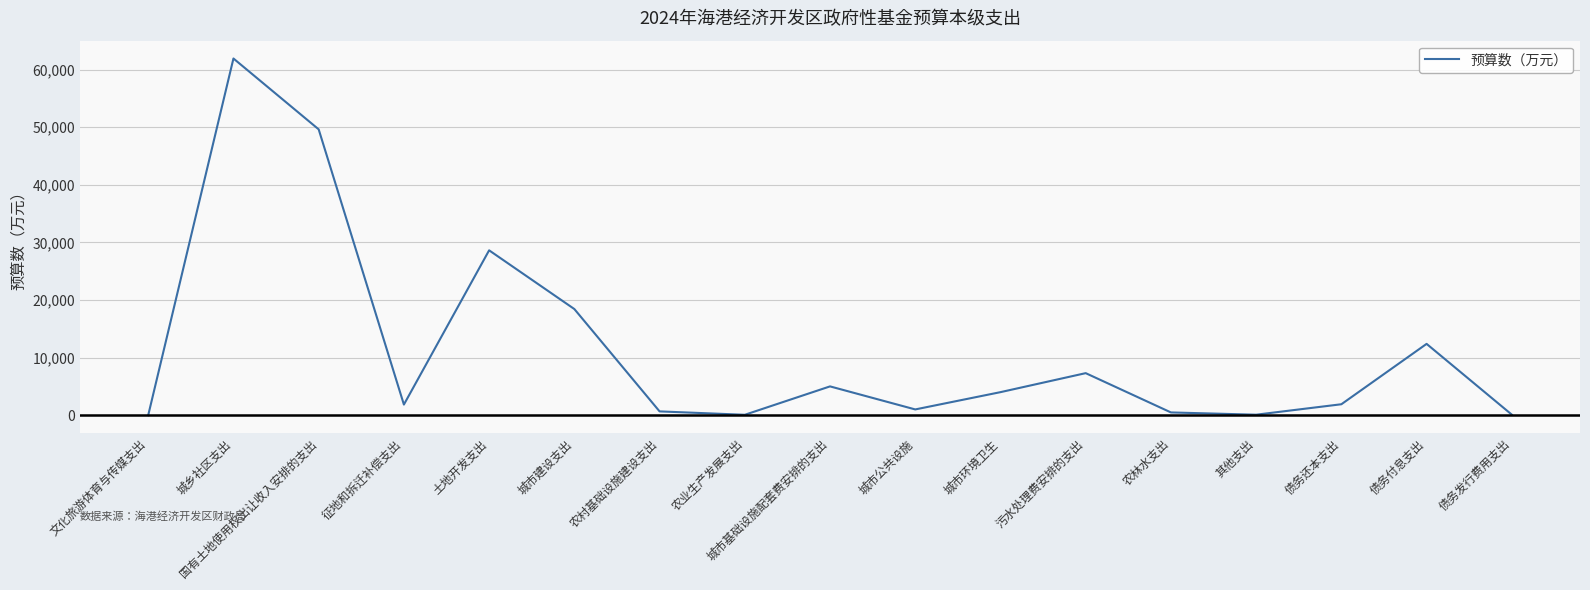

What is the ratio of the value at 城市基础设施配套费安排的支出 to the value at 农业生产发展支出?

70.4